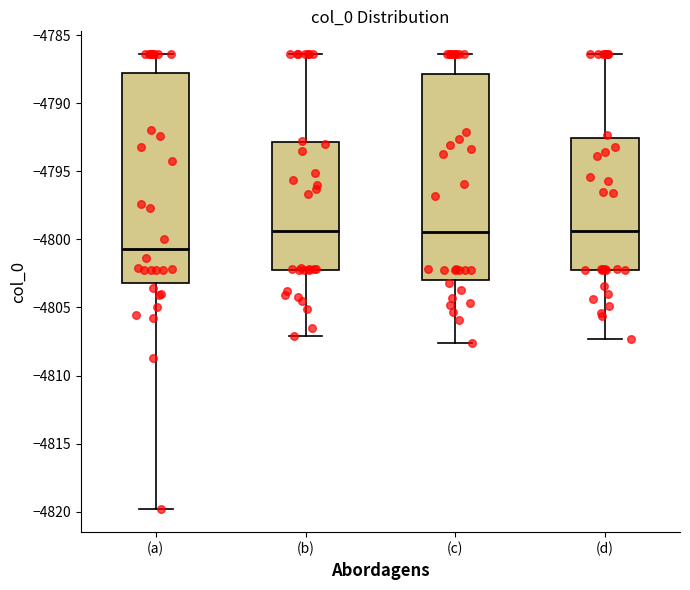

Reading left to right, read every box against the y-axis: the position of its median line, the range the box covers, and the ends of its whiskers. The values are not printed on the chart, so give them approximately, as read against the axis.

(a): median -4800.5, box -4803.0 to -4788.0, whiskers -4820.0 to -4786.5
(b): median -4799.5, box -4802.0 to -4793.0, whiskers -4807.0 to -4786.5
(c): median -4799.5, box -4803.0 to -4788.0, whiskers -4807.5 to -4786.5
(d): median -4799.5, box -4802.0 to -4792.5, whiskers -4807.5 to -4786.5